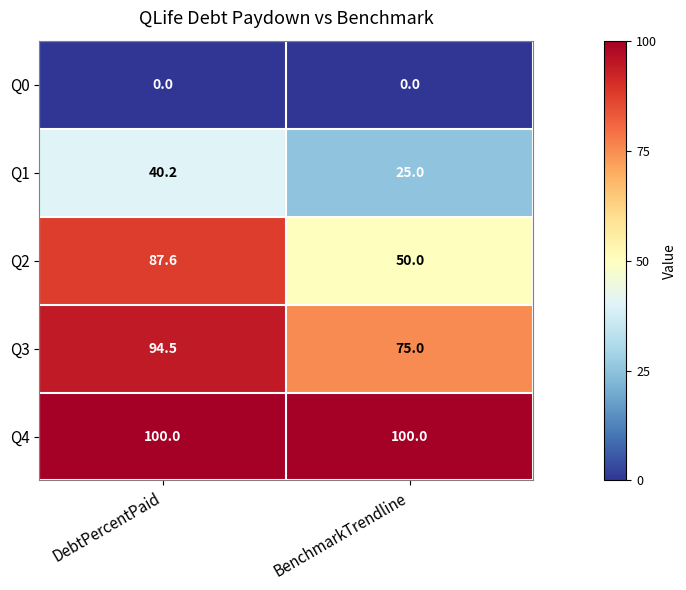

What is the spread (max minus min) of values at DebtPercentPaid?

100.0